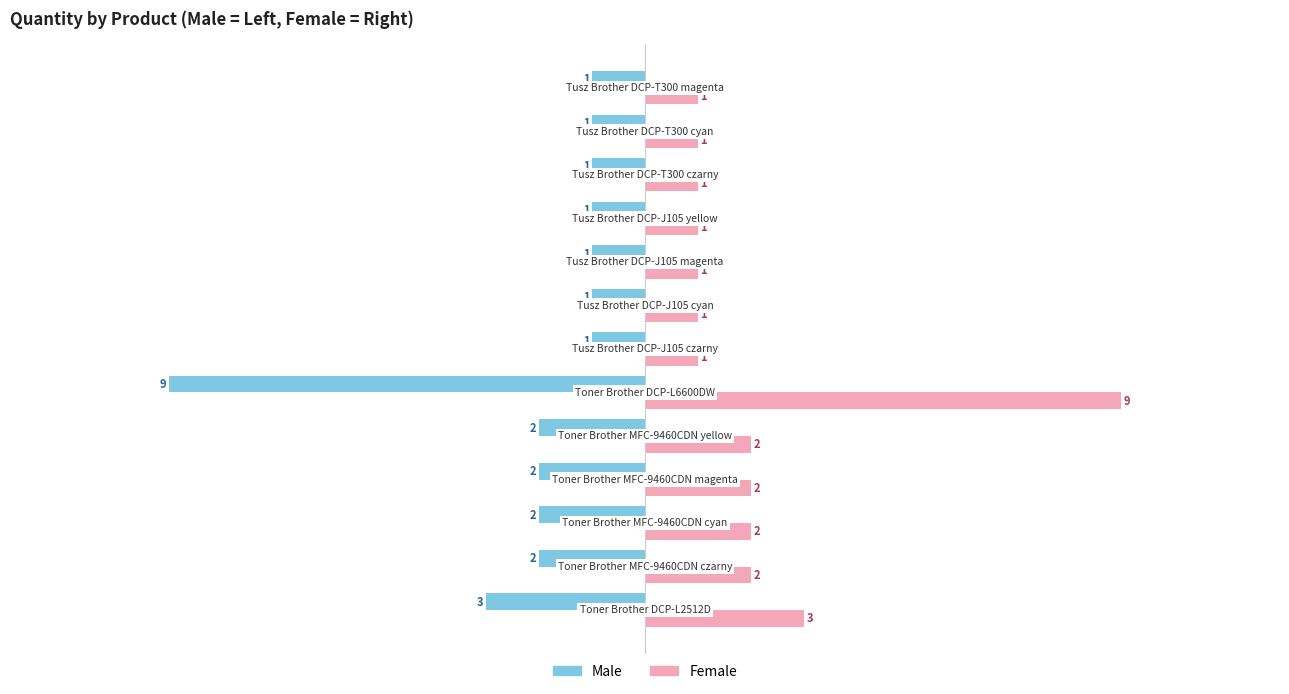

Which series has the largest total across all categories?

Female